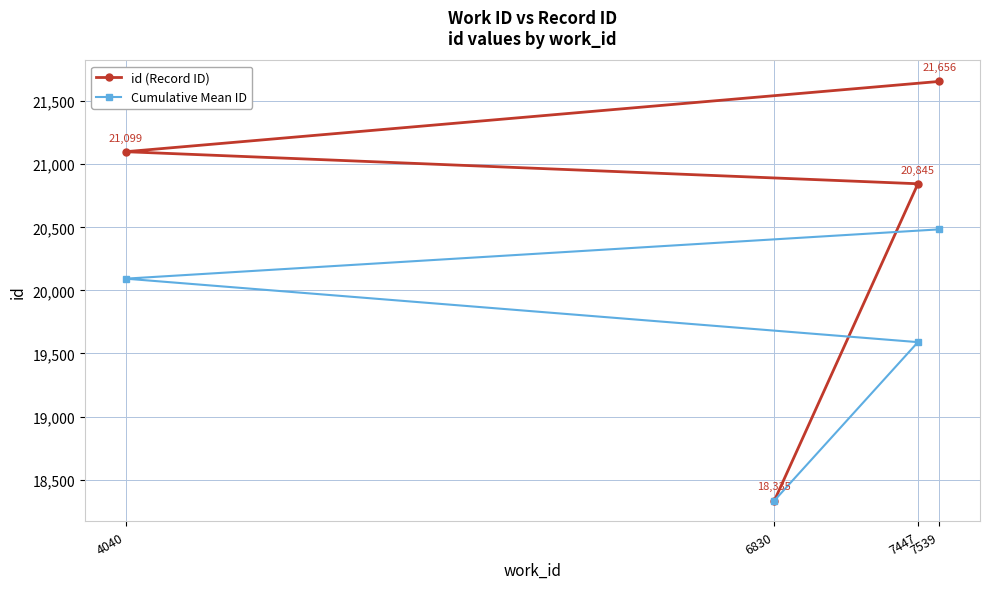

Is it true that id (Record ID) equals 12700.6 at 7447?

False